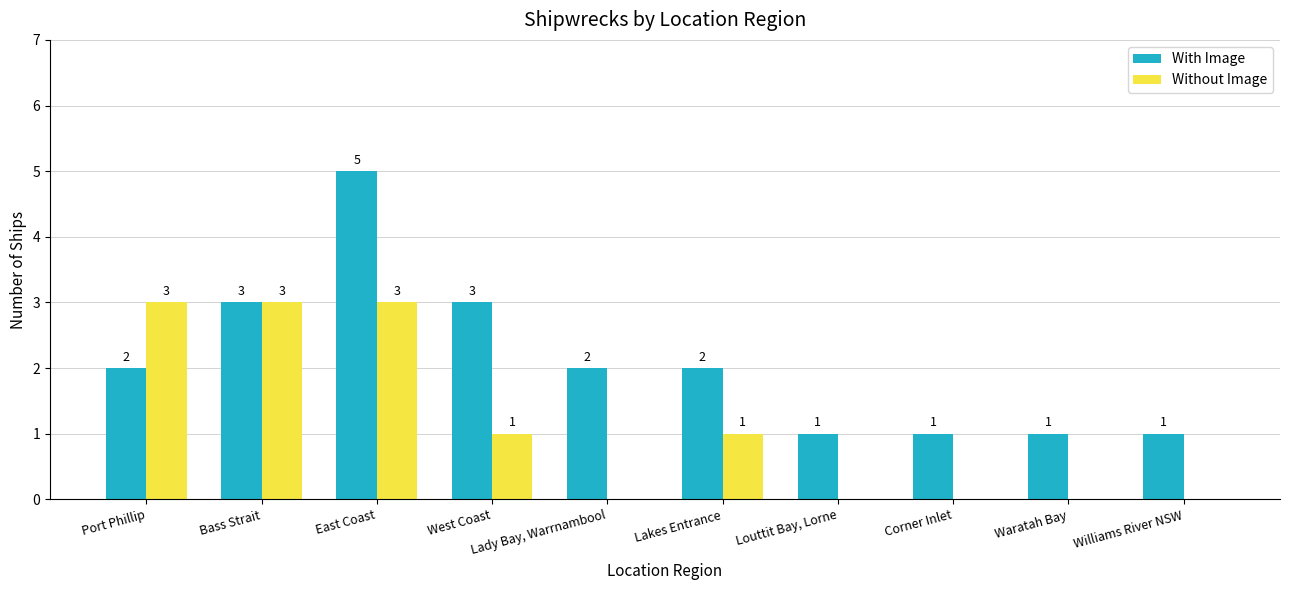

Are the bars horizontal?

No